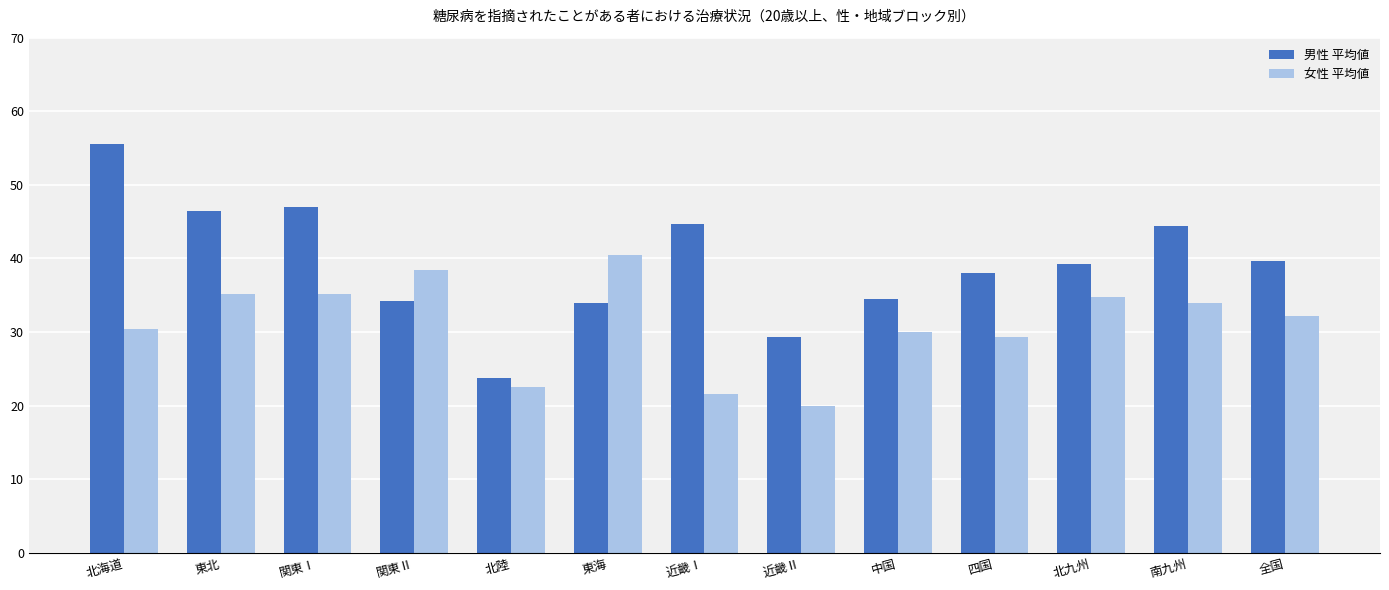

At how many categories does at least one series exceed 20?

13